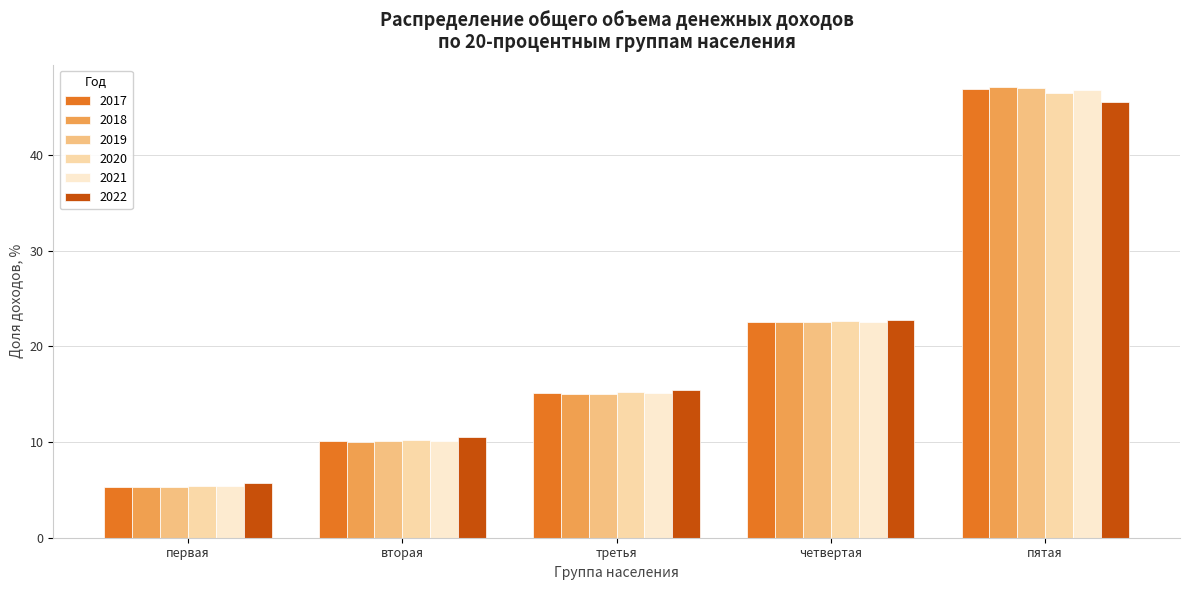

The 2017 series shows 10.1 at вторая. True or false?

True